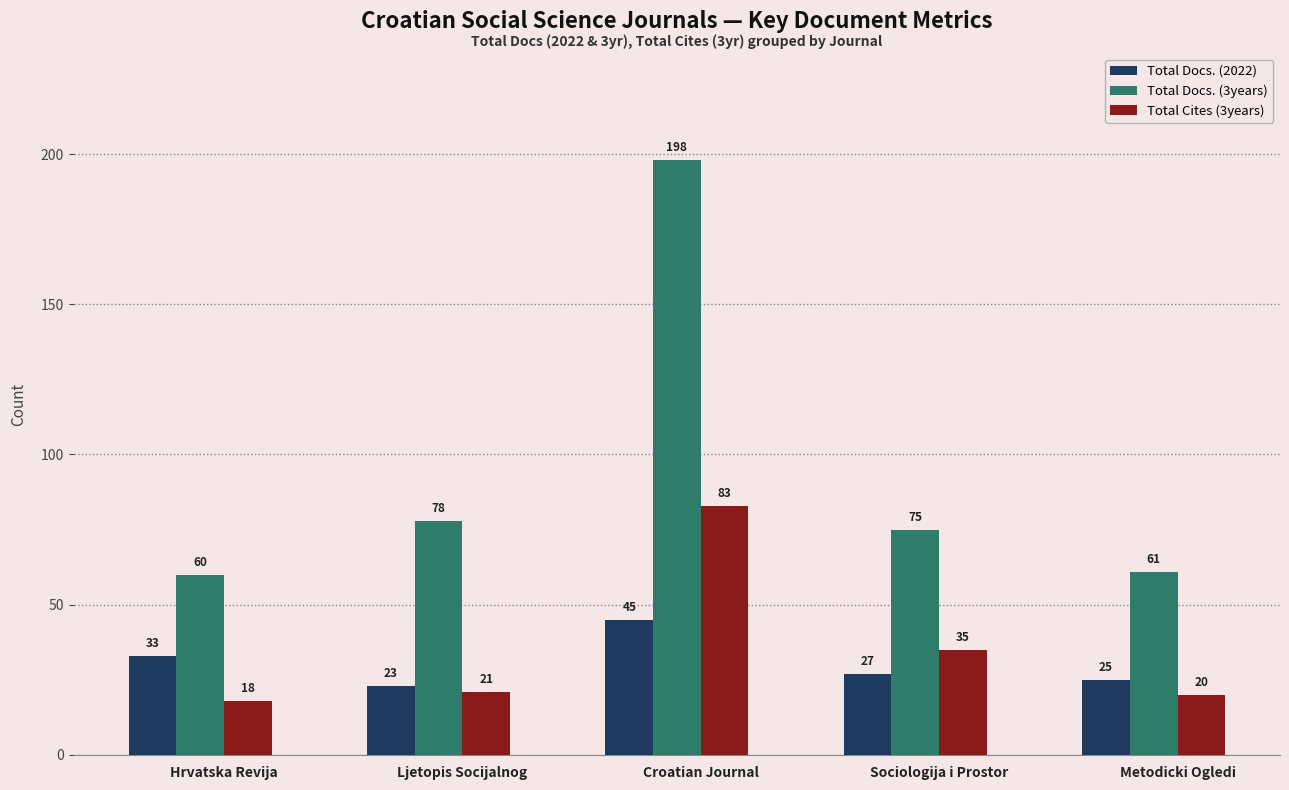

How many bars are there in each group?

3